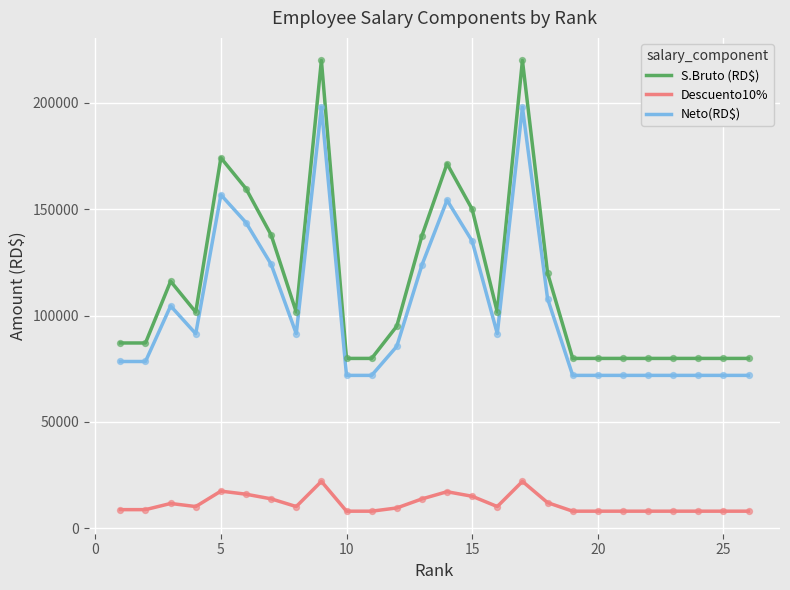

Which series has the largest total across all categories?

S.Bruto (RD$)